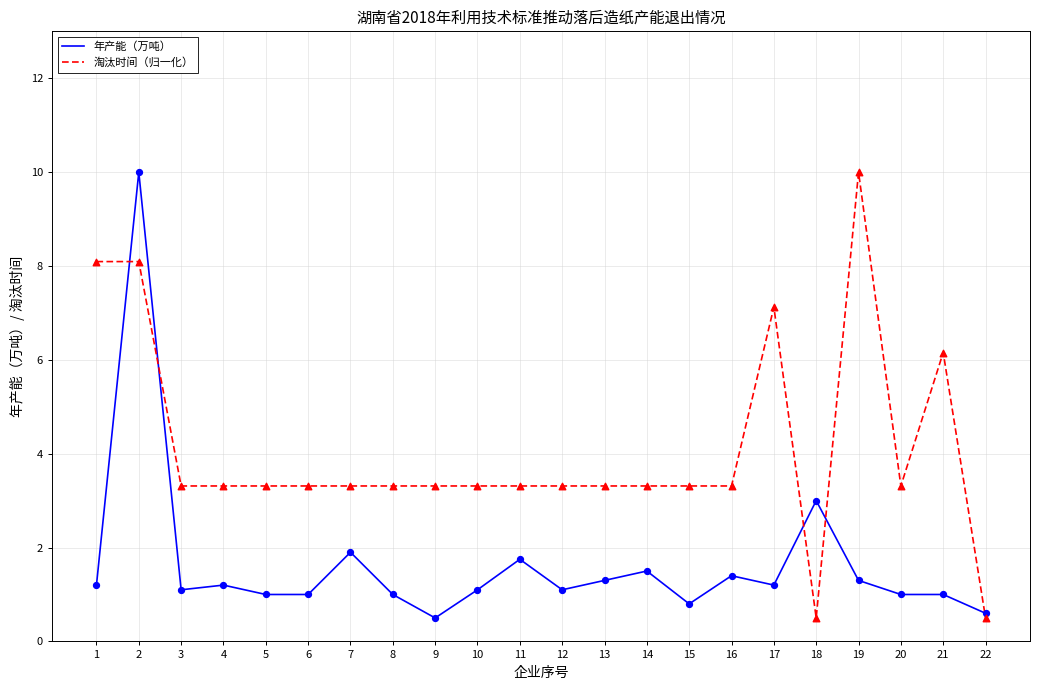

Which series has the largest total across all categories?

淘汰时间（归一化）